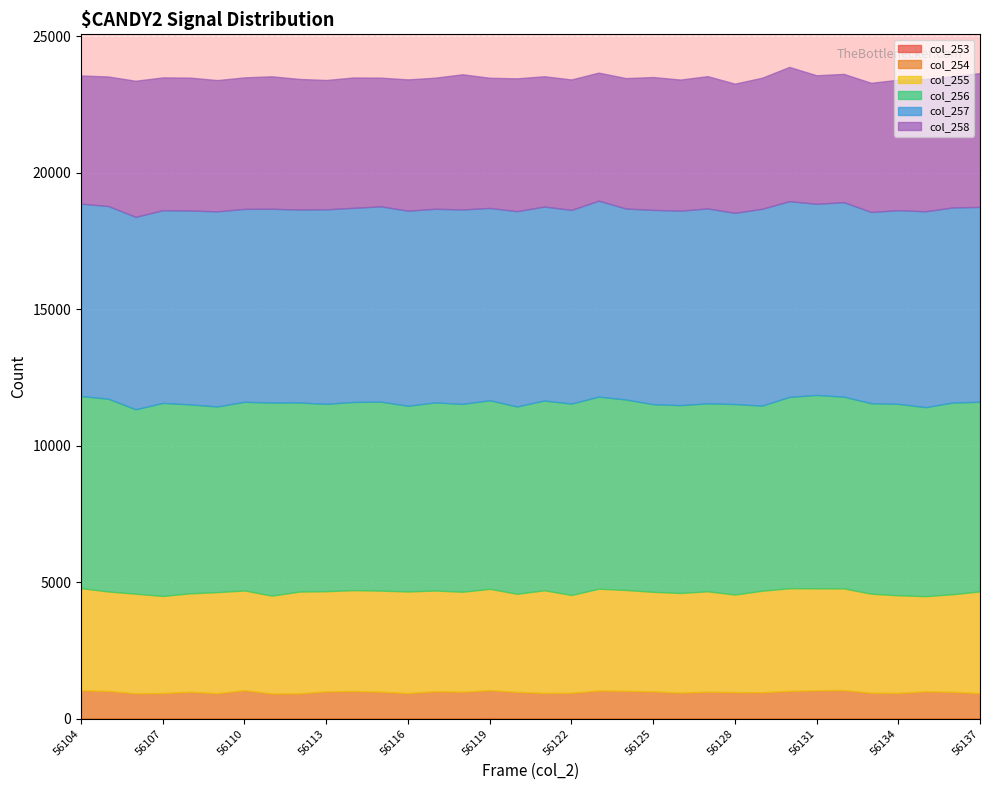

True or false: col_258 has more than 1 interior local peaks.

True